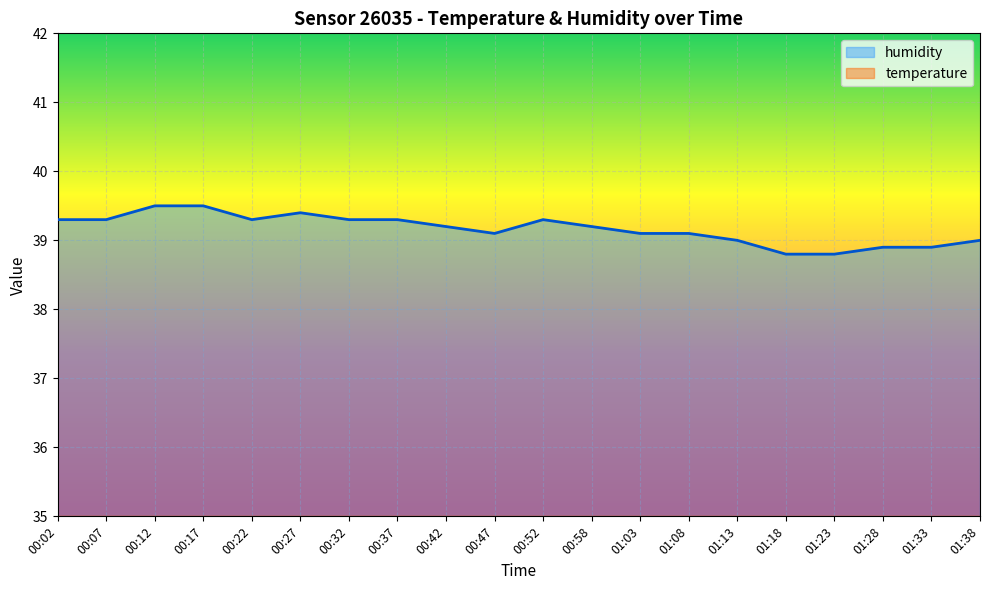

The value of humidity at 00:58 is 27.3. True or false?

False